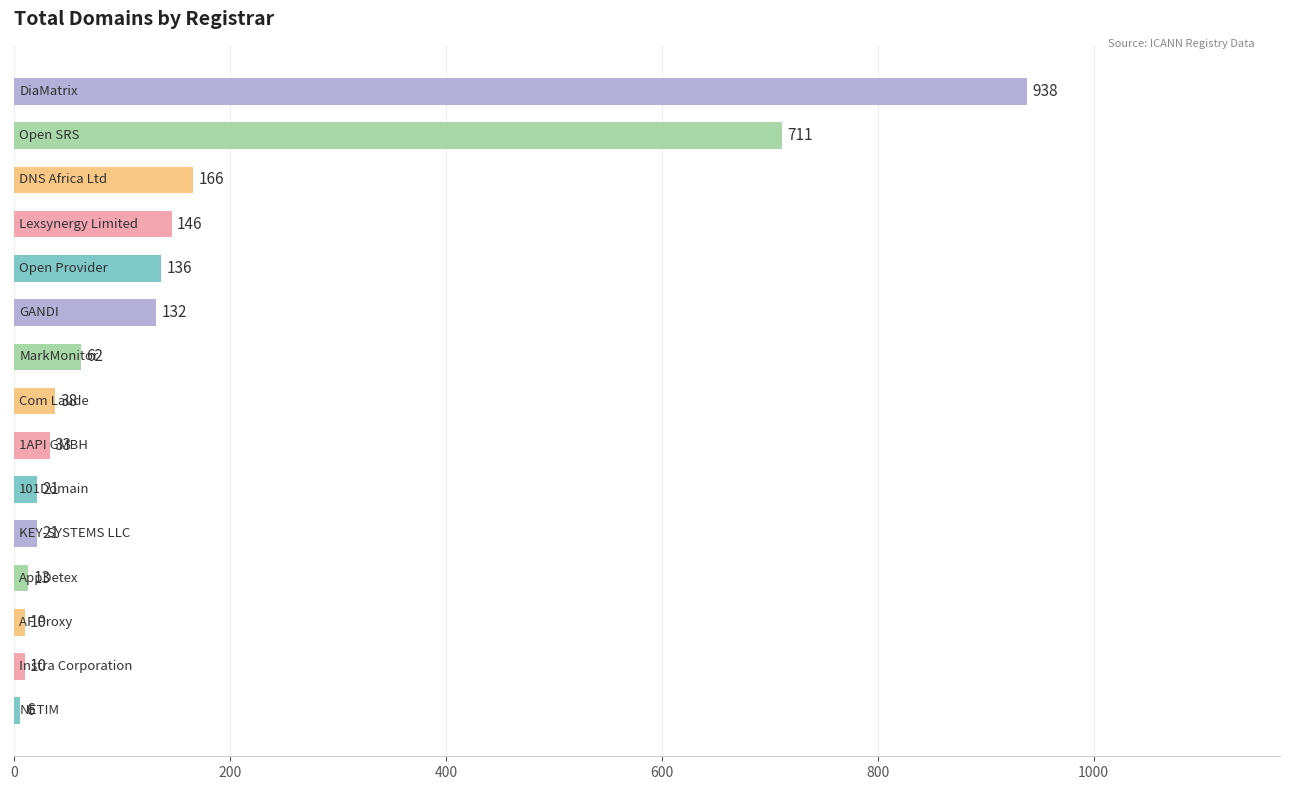

What is the sum of all values?

2443